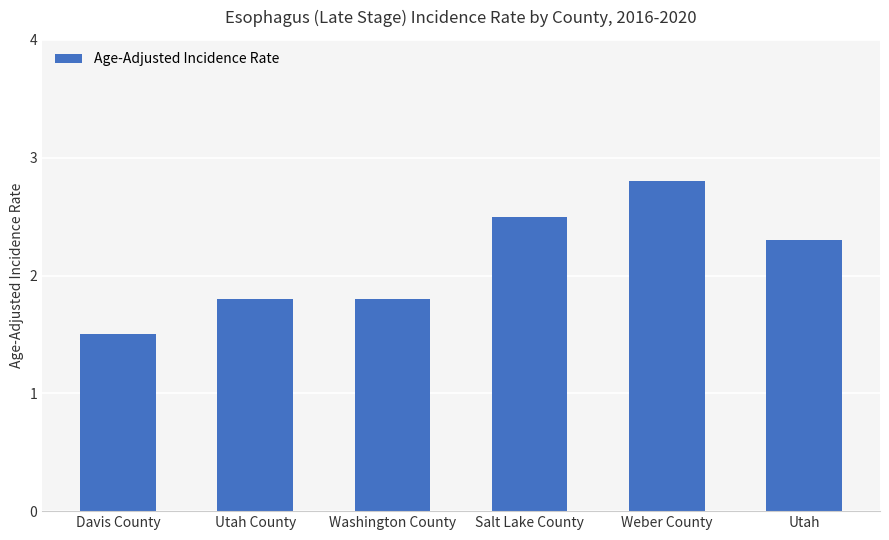

Is it true that the value at Utah is 0.6?

False